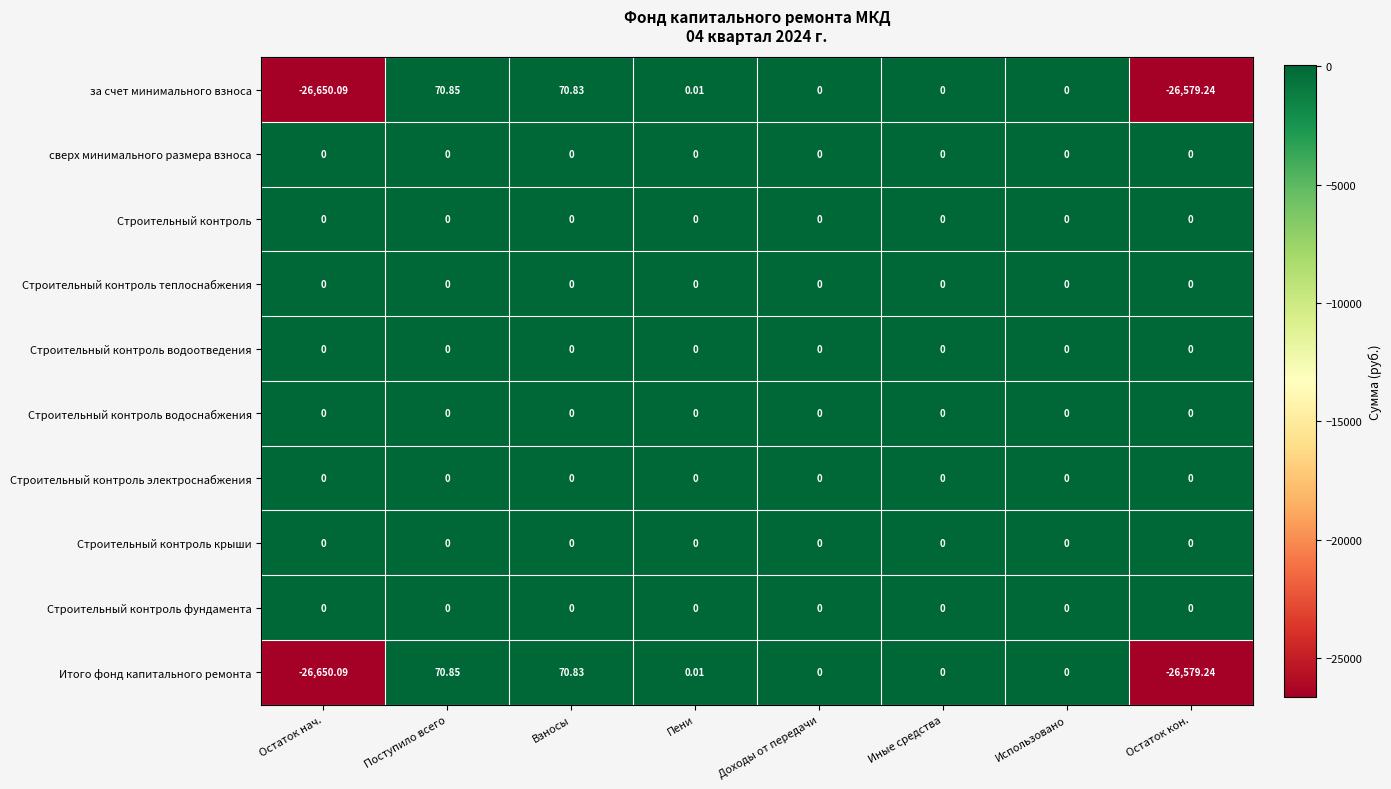

At which category is the sum across all series the highest?

Поступило всего